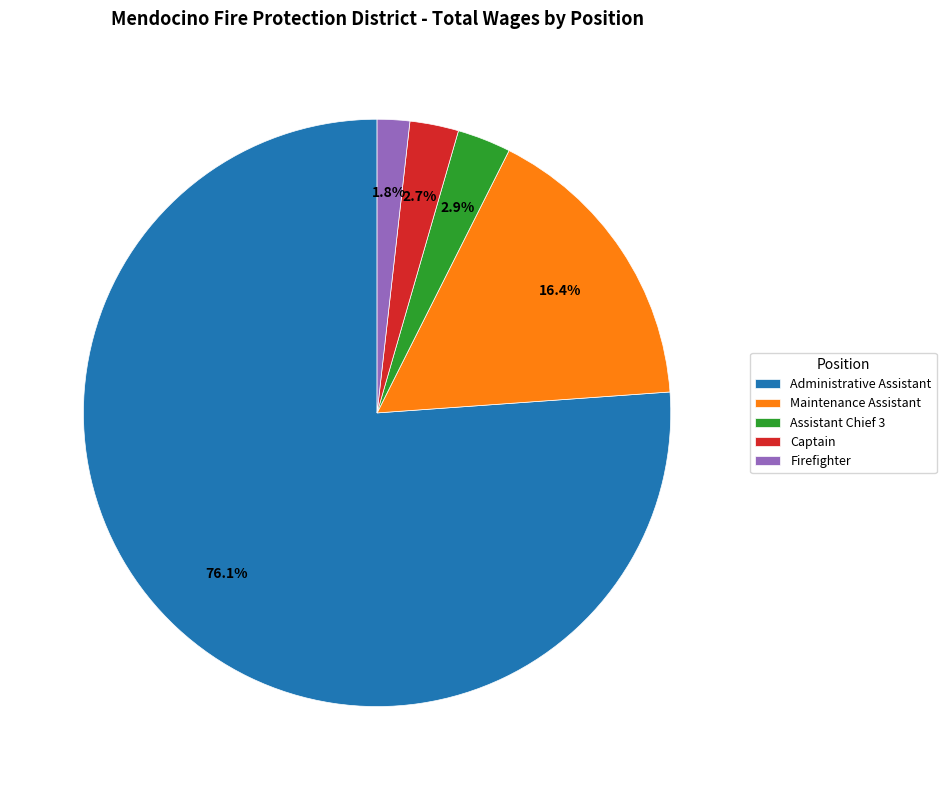

Which has a higher value, Maintenance Assistant or Assistant Chief 3?

Maintenance Assistant